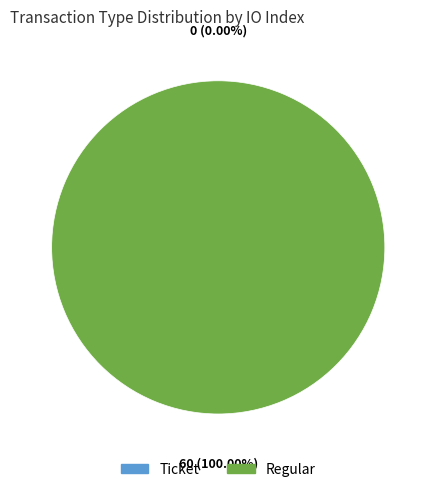

To the nearest percent, what is the difference between the largest and smallest slice percentages?

100%